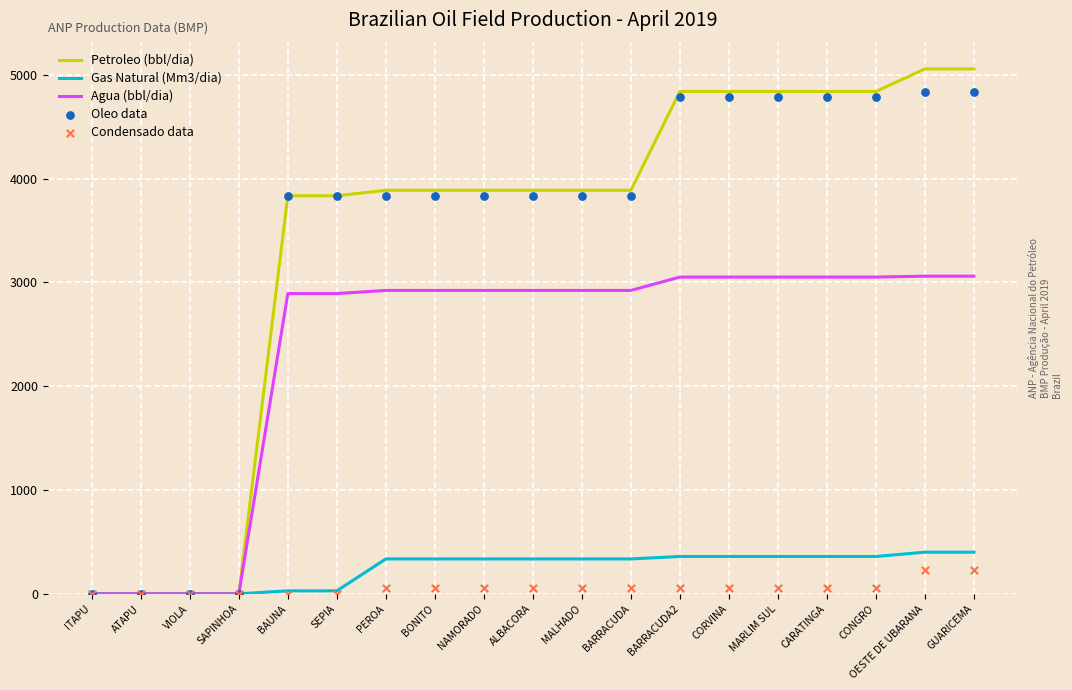

At how many categories does at least one series exceed 4294?

7